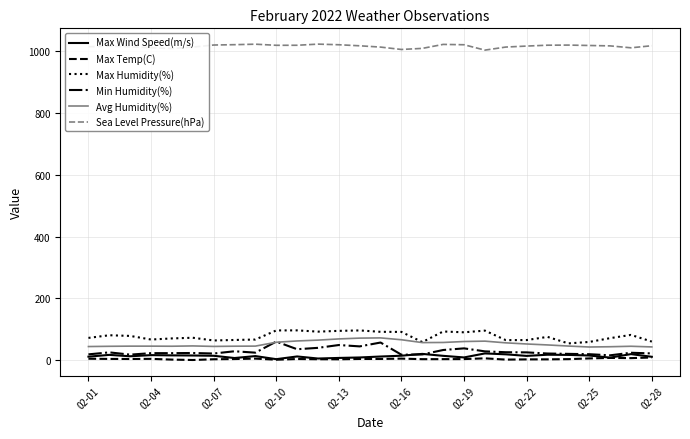

True or false: Avg Humidity(%) and Max Temp(C) intersect in this chart.

False